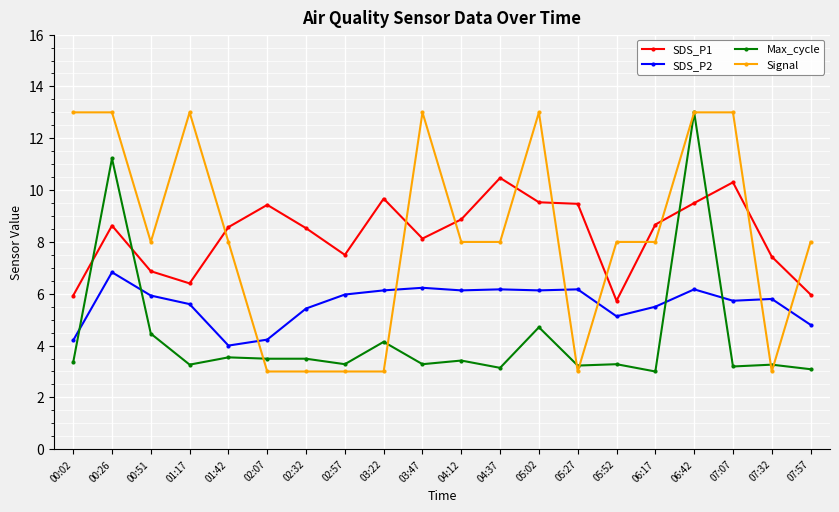

What is the maximum value shown in the chart?

13.0